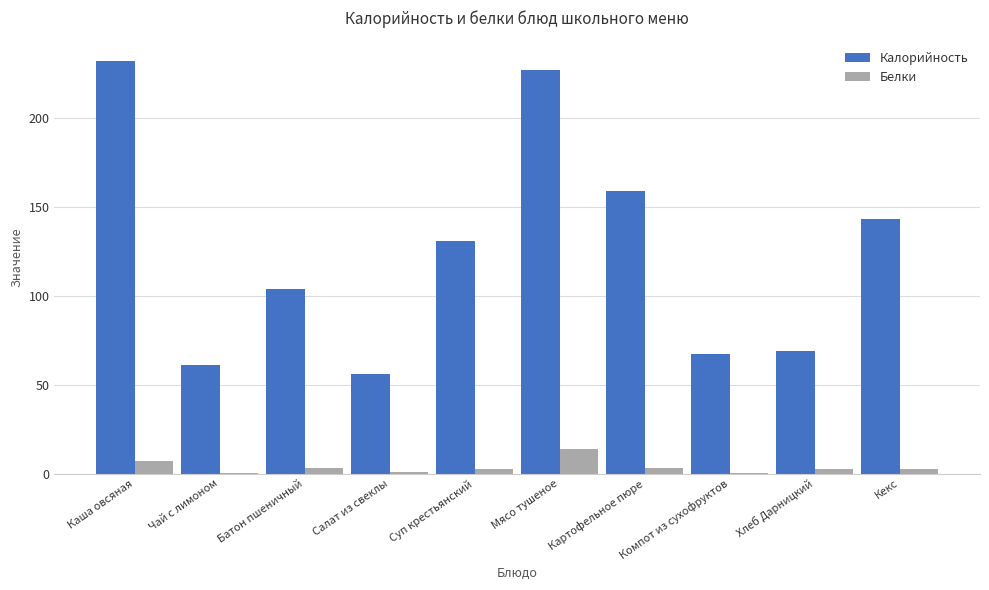

The value of Калорийность at Кекс is 72.6. True or false?

False